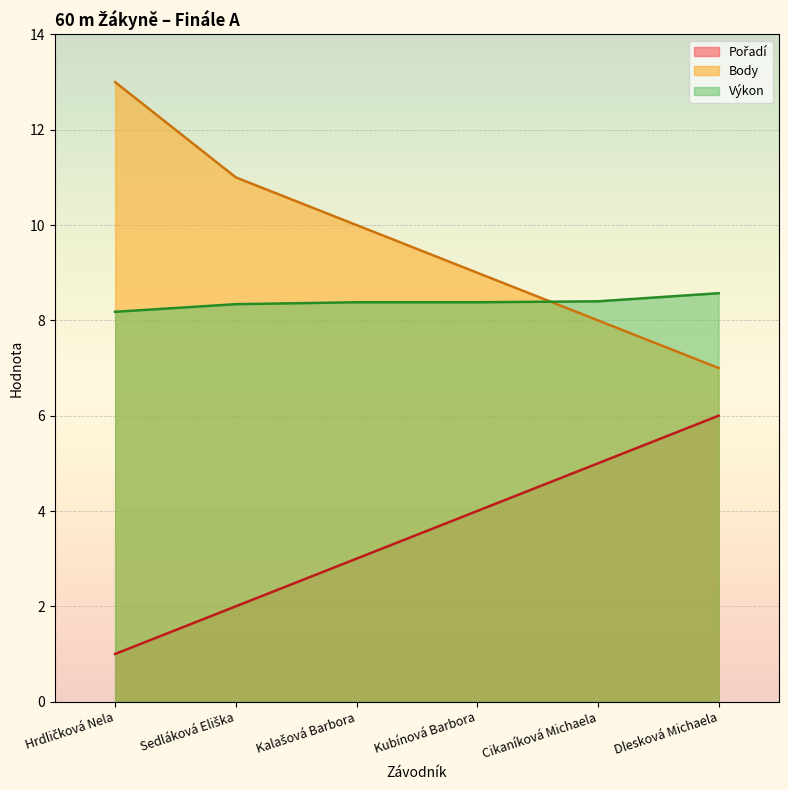

What is the label of the 4th point from the right?

Kalašová Barbora